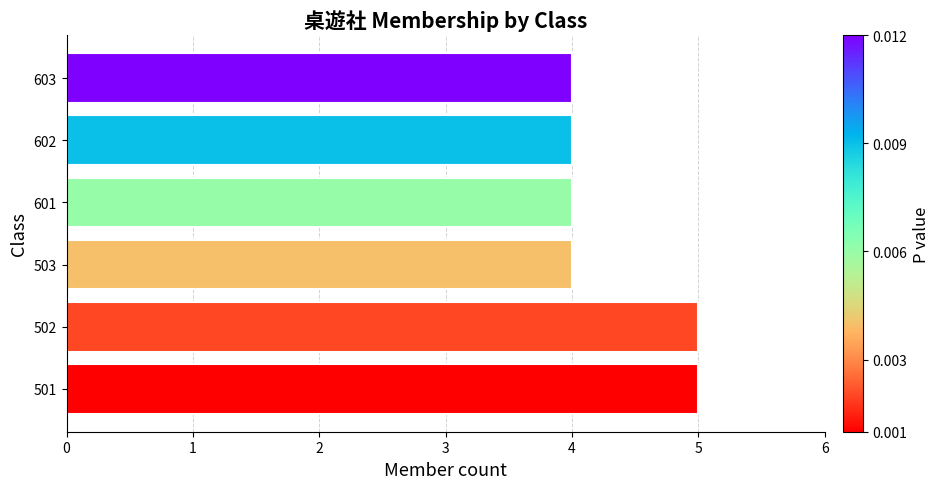

The value at 502 is 5. True or false?

True